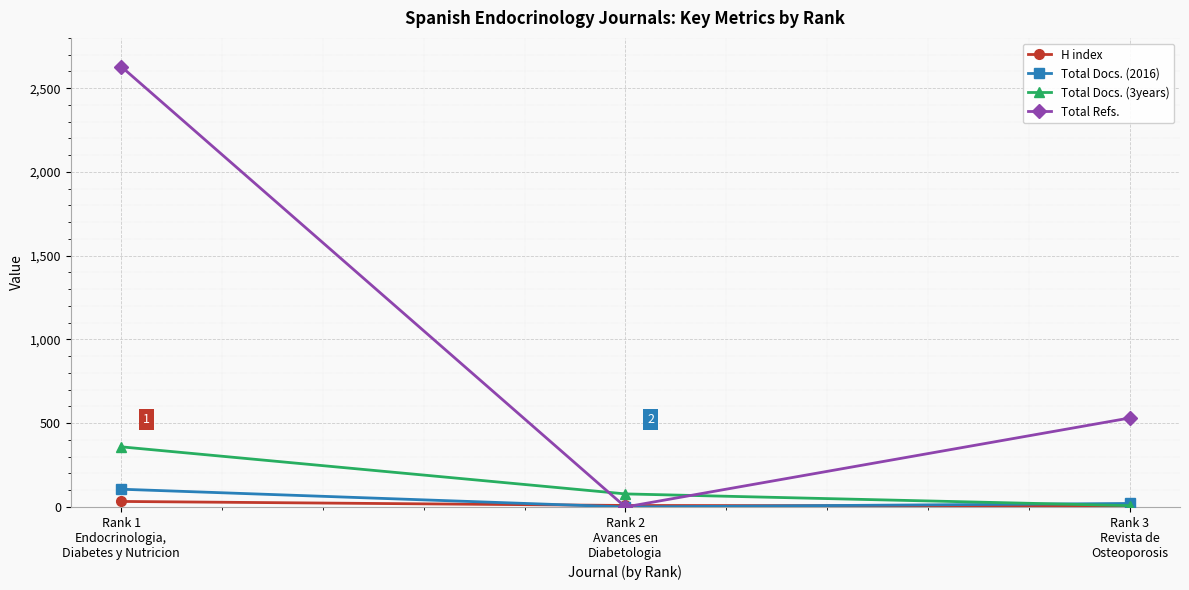

Which series has the largest range (max minus min)?

Total Refs.